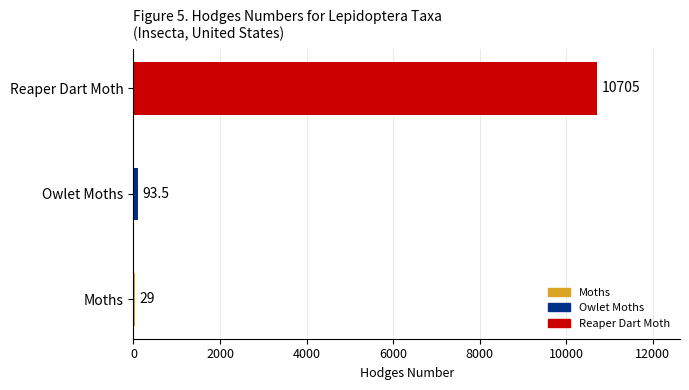

What is the greatest value displayed?

10705.0